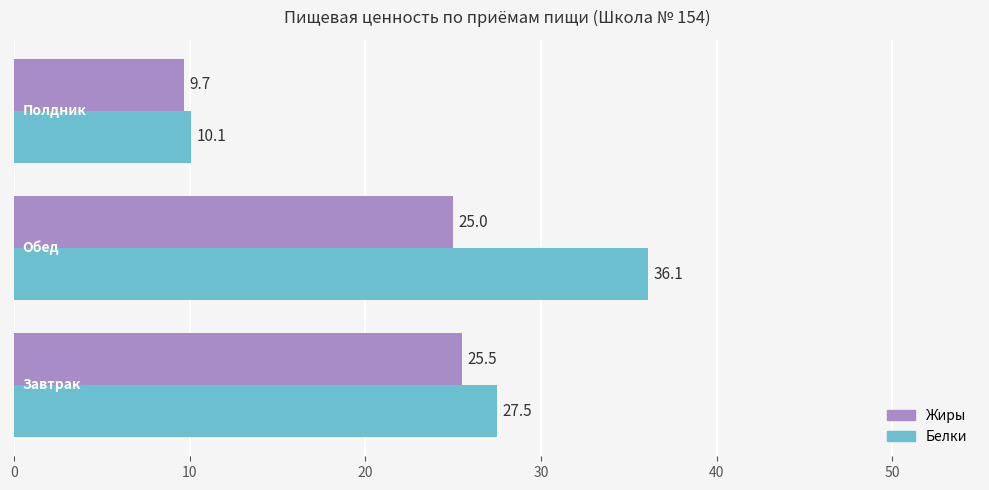

What is the highest value of the Жиры series?

25.5